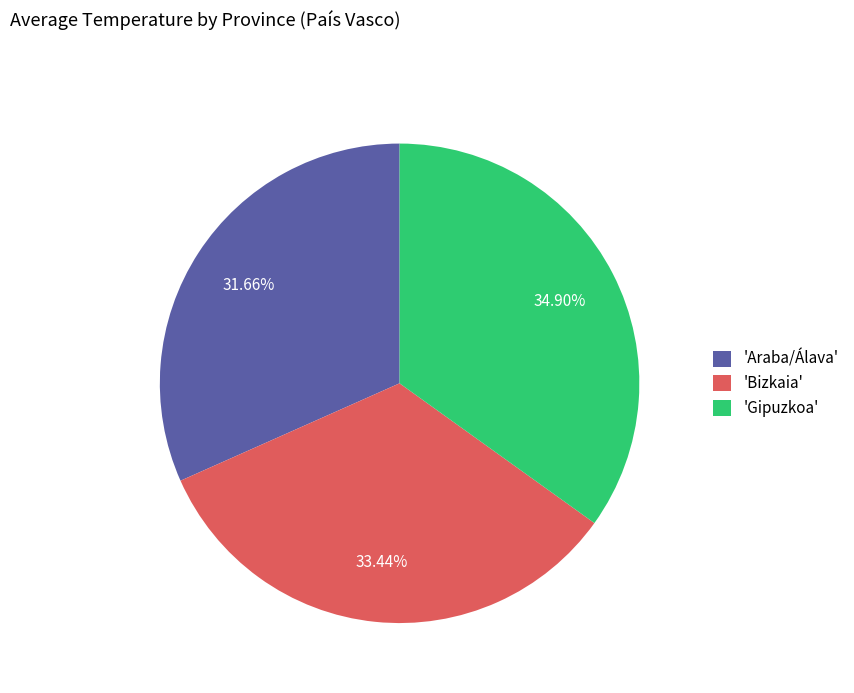

Count the number of slices in the pie.

3